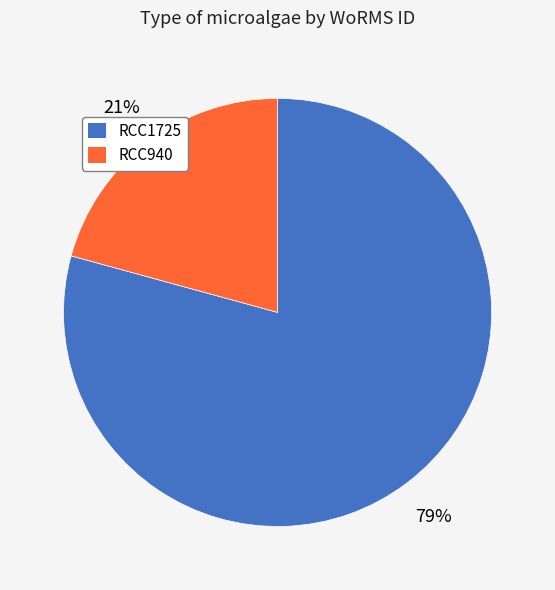

To the nearest percent, what is the average slice percentage?

50%